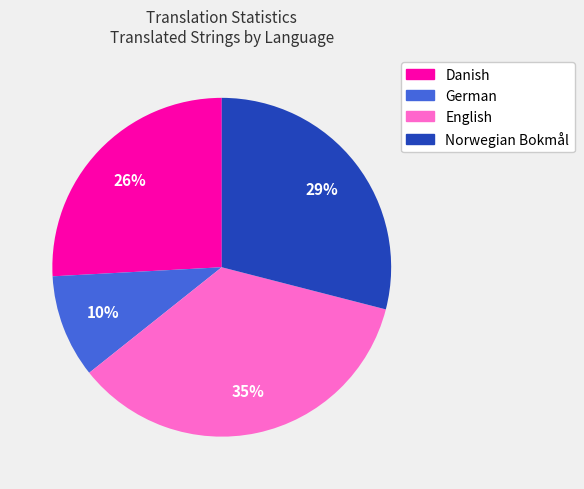

To the nearest percent, what is the difference between the Danish and Norwegian Bokmål slice percentages?

3%